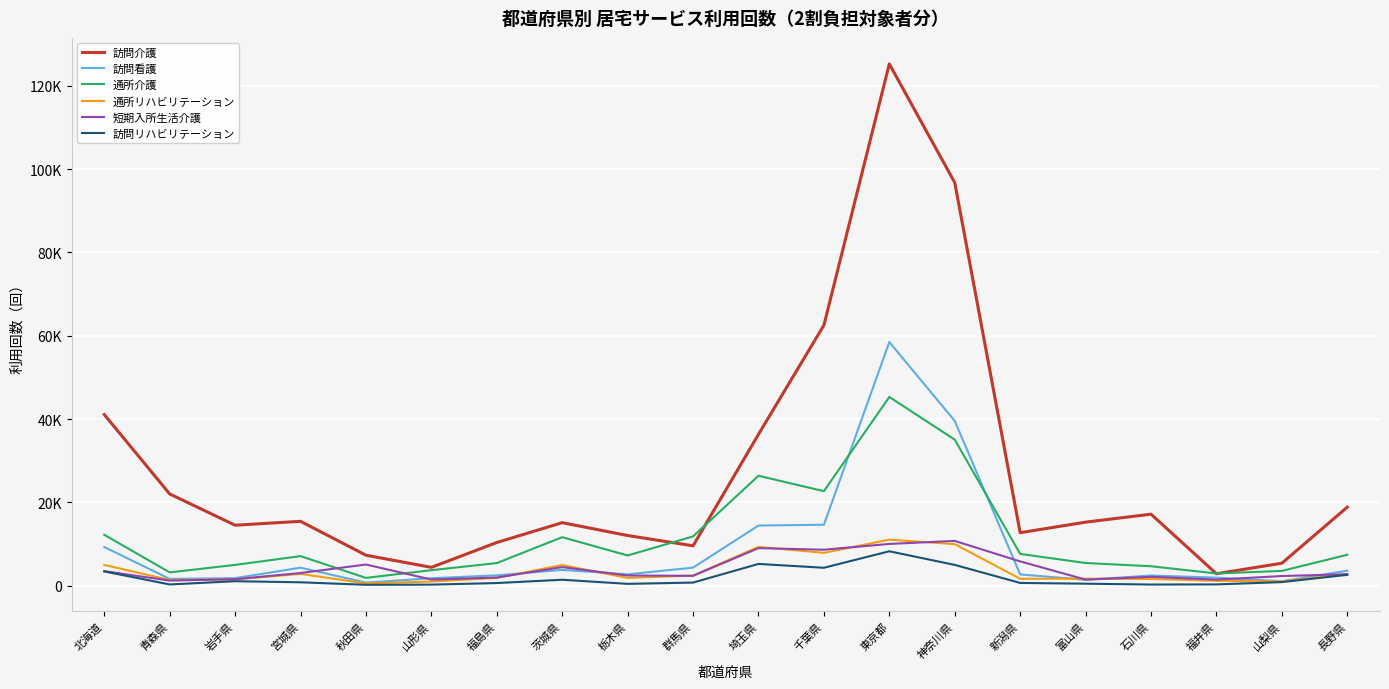

What is the label of the 9th point from the left?

栃木県